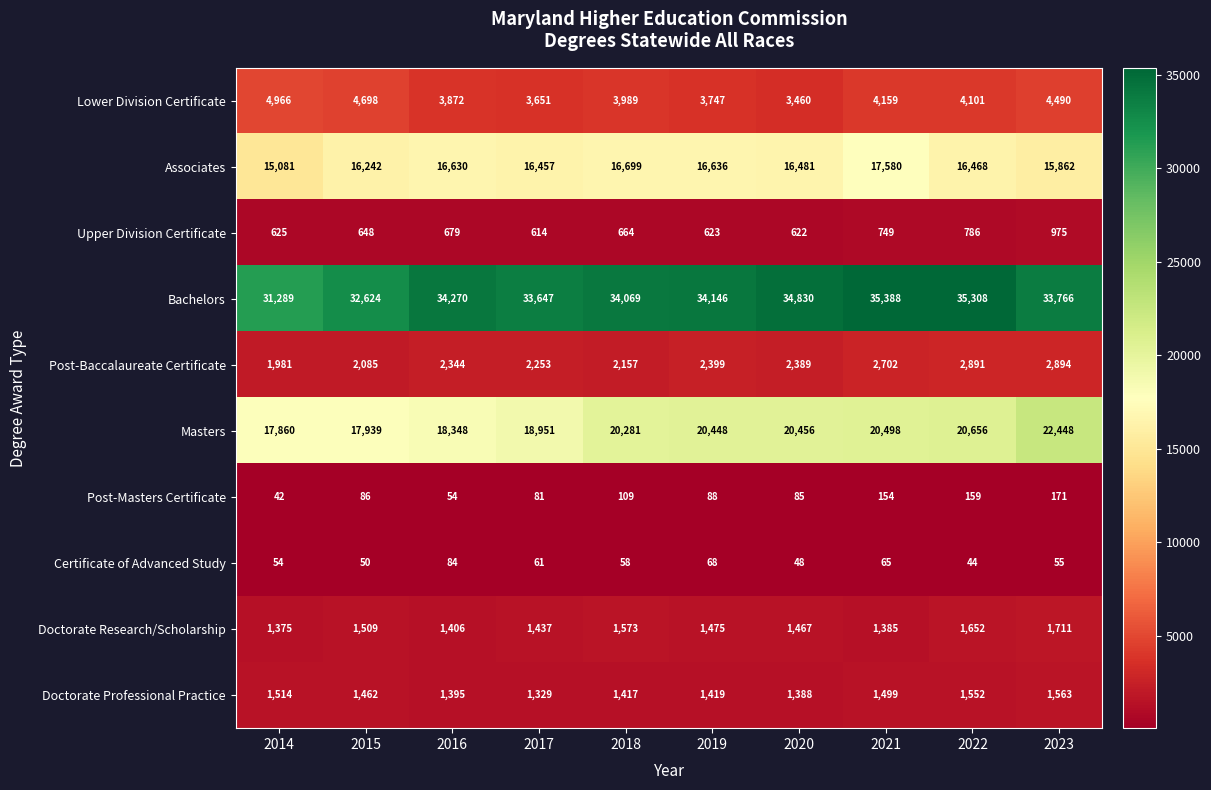

Which label corresponds to the largest value in the chart?

2021